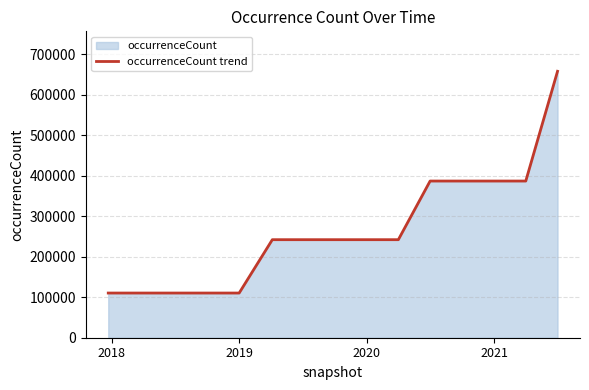

True or false: the data has more than 0 interior local peaks.

False